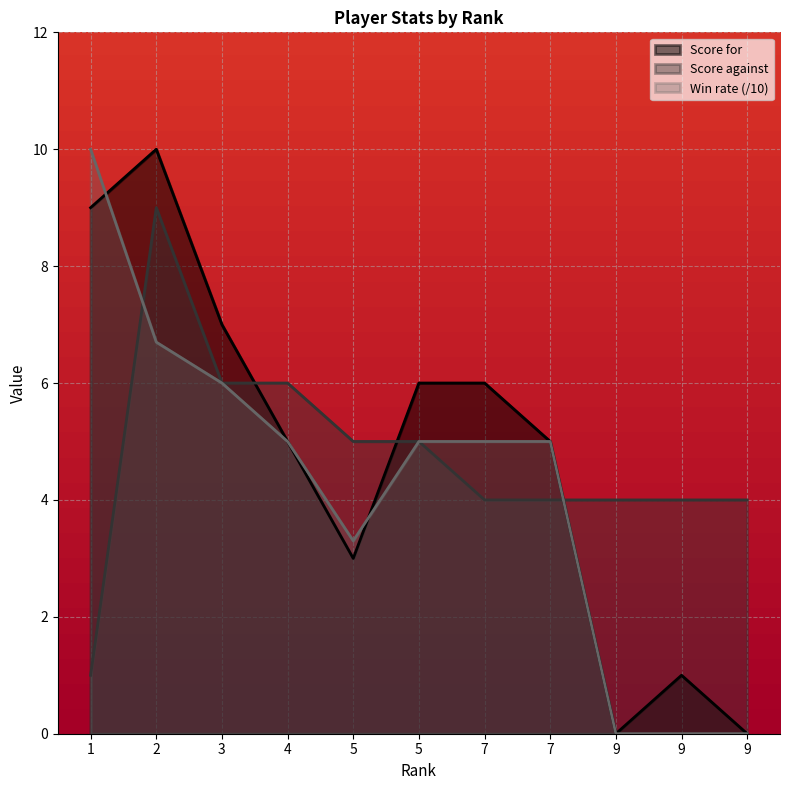

How many intersections are there between Win rate and Score for?

2